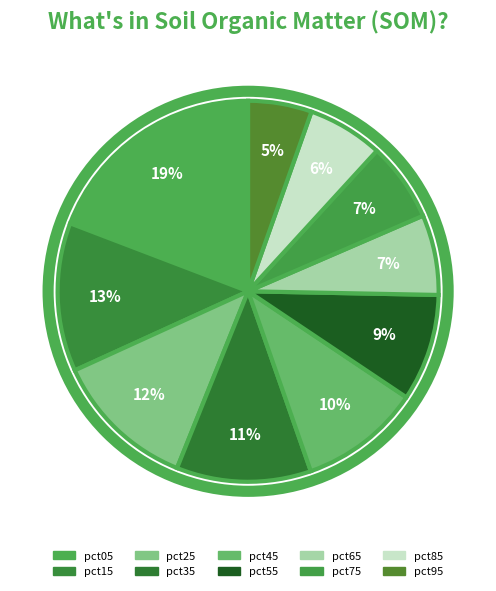

What percentage is NOT represented by pct95?

94.6%